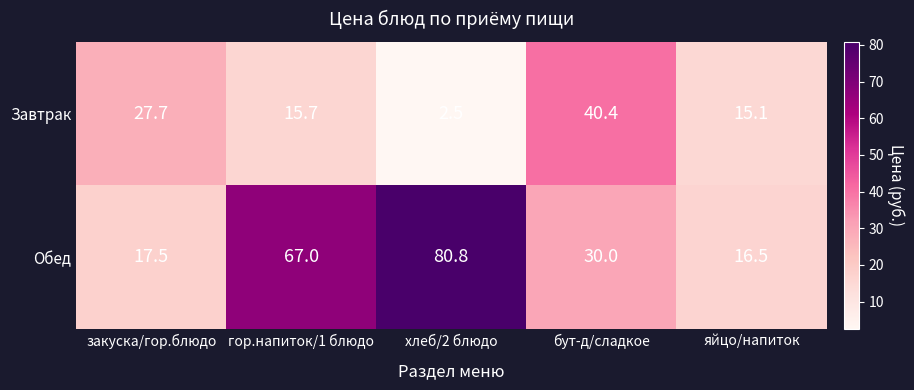

Reading left to right, list all the values displayed in this chart.

Завтрак: закуска/гор.блюдо=27.7	гор.напиток/1 блюдо=15.7	хлеб/2 блюдо=2.5	бут-д/сладкое=40.4	яйцо/напиток=15.1
Обед: закуска/гор.блюдо=17.5	гор.напиток/1 блюдо=67.0	хлеб/2 блюдо=80.8	бут-д/сладкое=30.0	яйцо/напиток=16.5